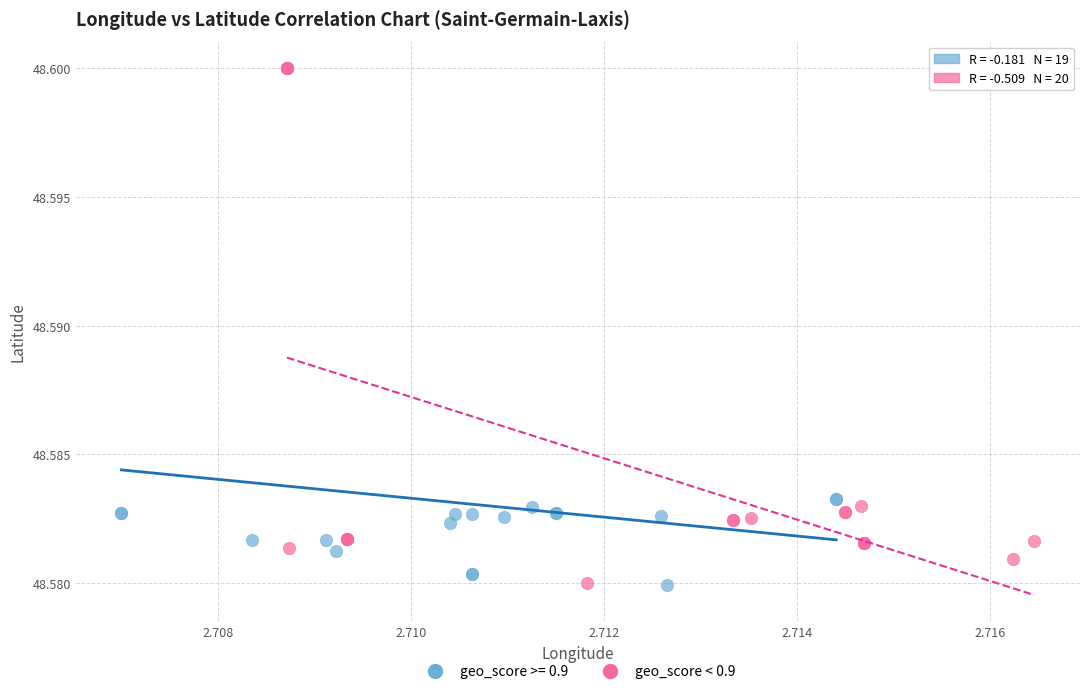

What are all the series names shown in the legend?

geo_score >= 0.9, geo_score < 0.9